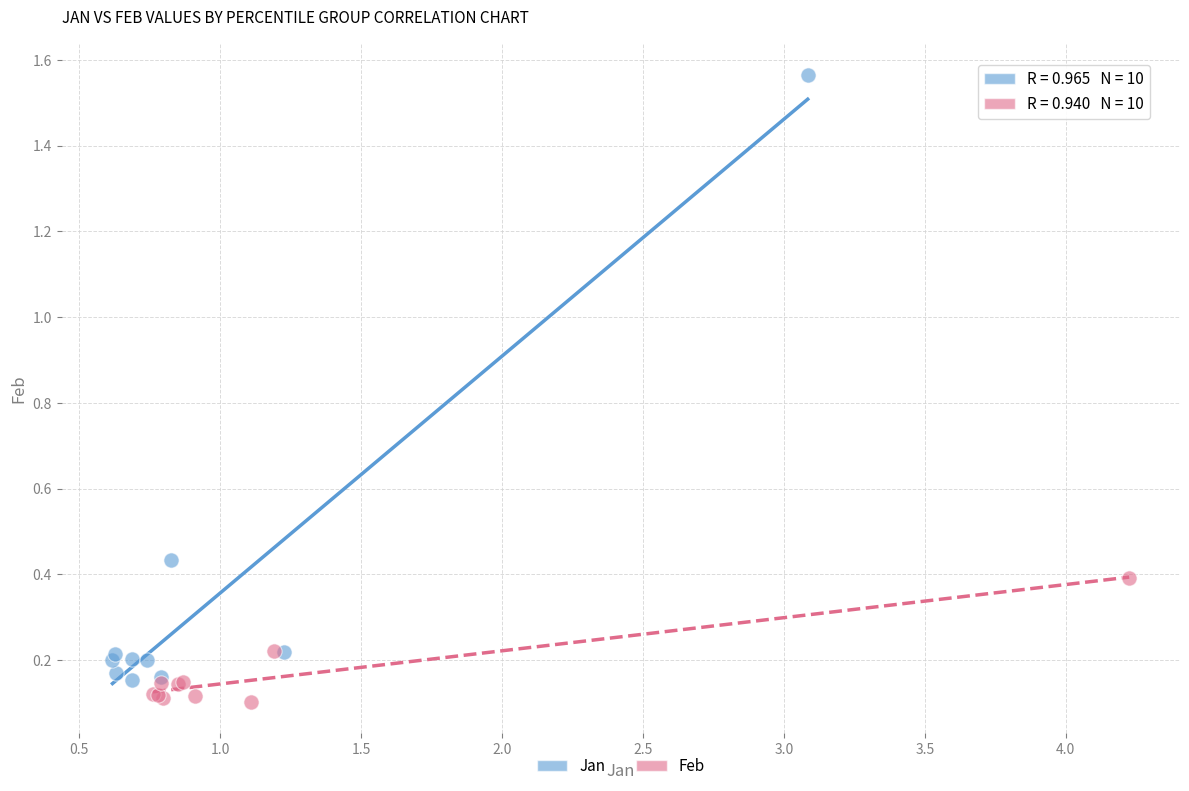

What are all the series names shown in the legend?

Jan, Feb